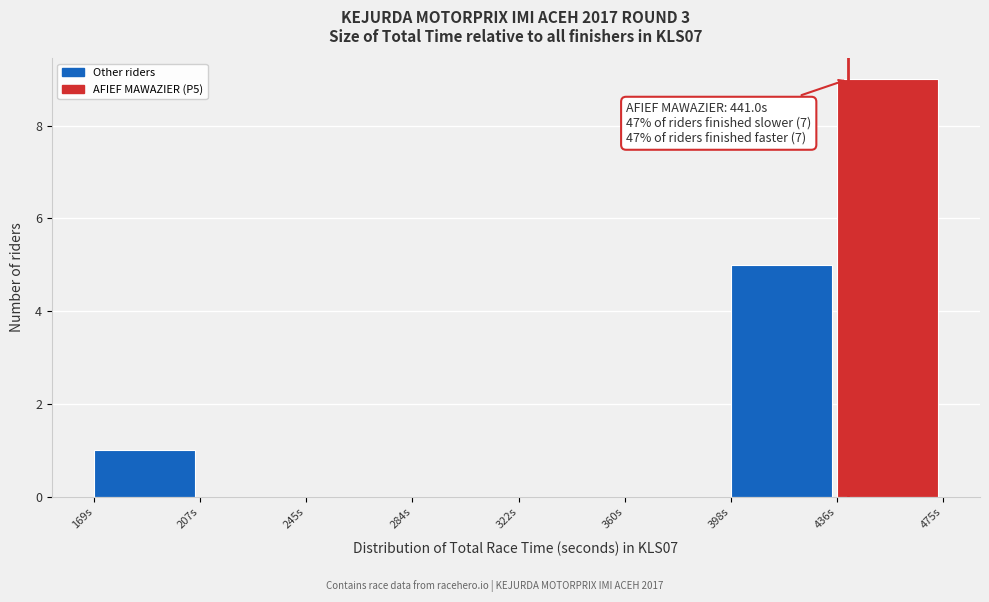

Which range on the x-axis has the tallest bar?

435 to 475